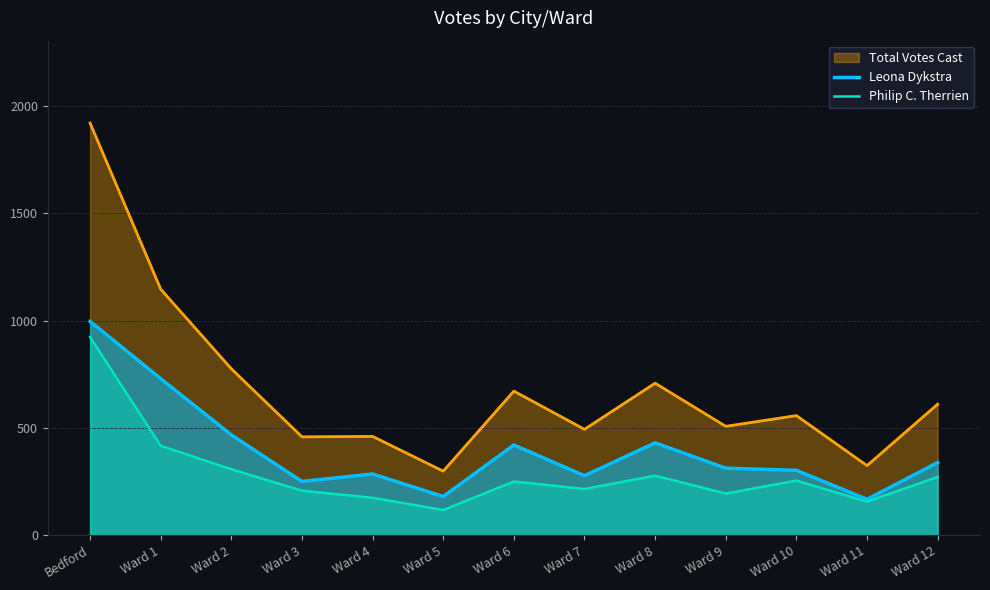

The value of Philip C. Therrien at Ward 6 is 251. True or false?

True